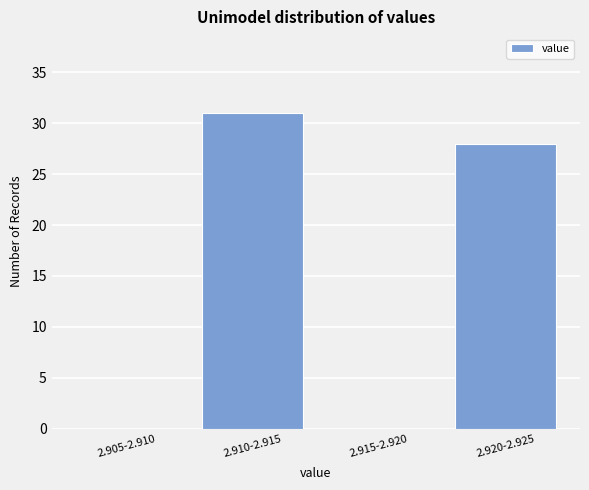

Reading right to left, what are all the values shown in this chart?

2.920-2.925=28	2.915-2.920=0	2.910-2.915=31	2.905-2.910=0